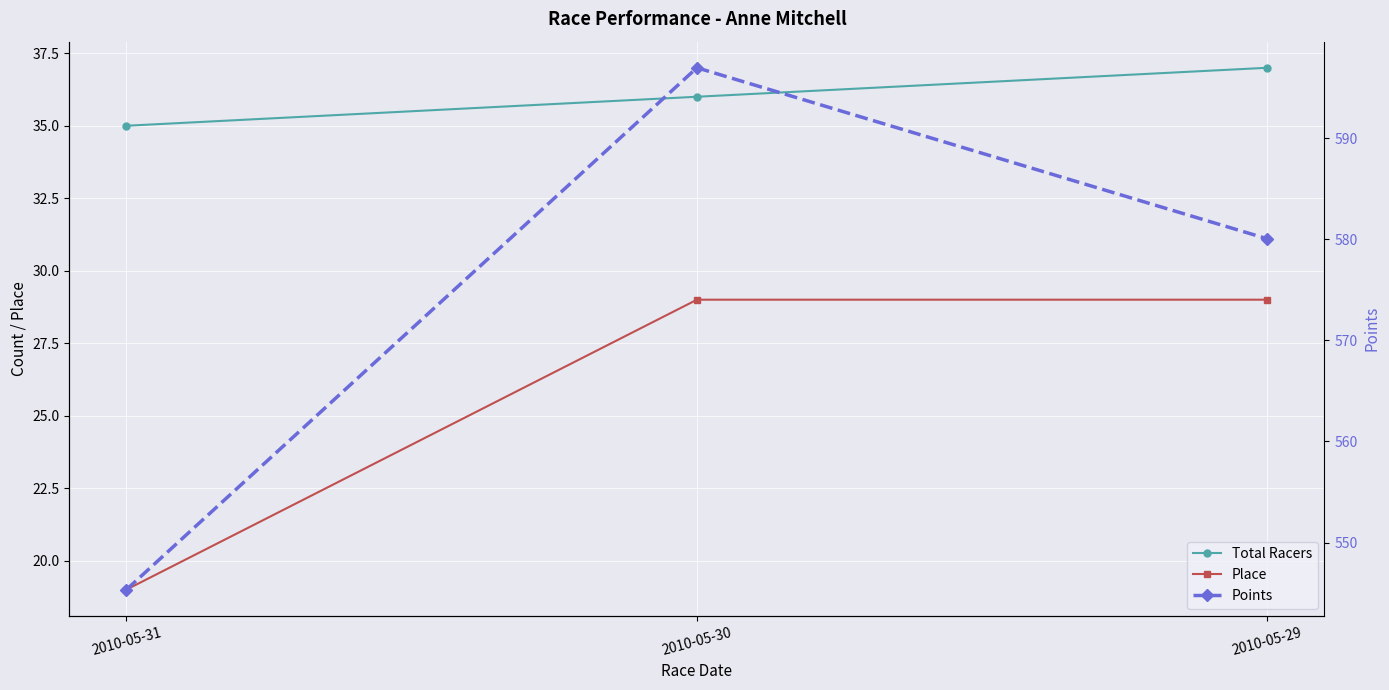

What is the spread (max minus min) of values at 2010-05-30?

568.0